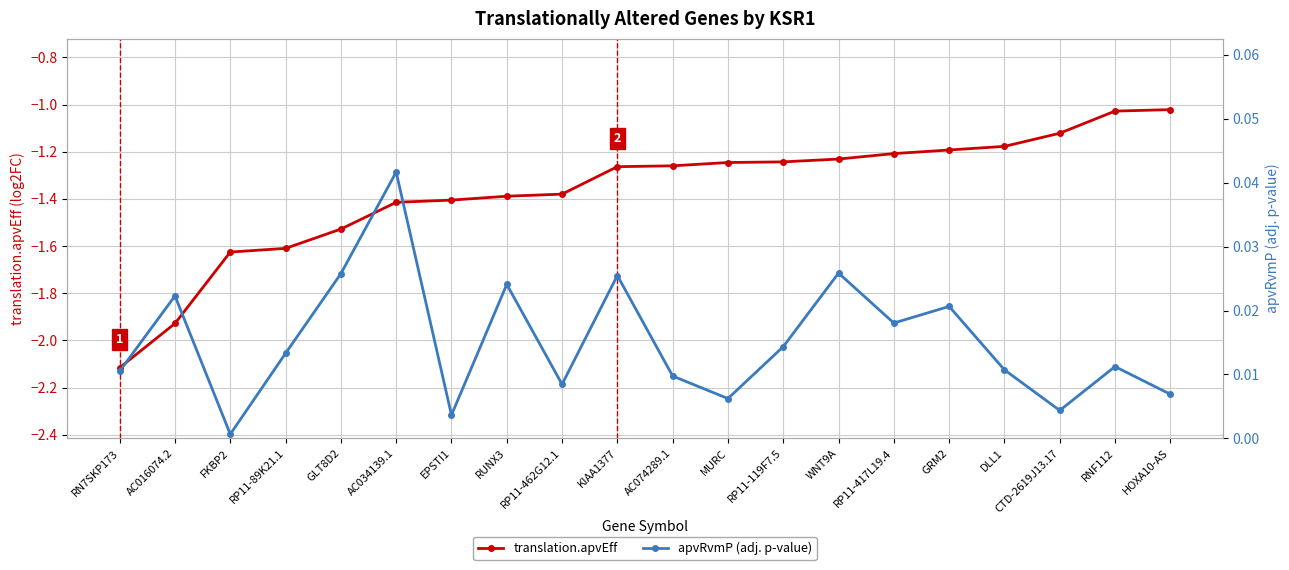

At how many categories does at least one series exceed 0?

20